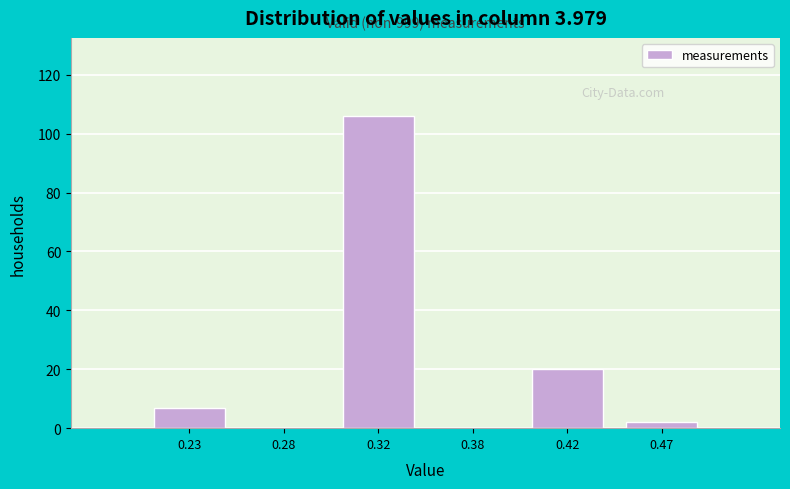

Reading left to right, list all the values displayed in this chart.

0.23=7	0.28=0	0.32=106	0.38=0	0.42=20	0.47=2